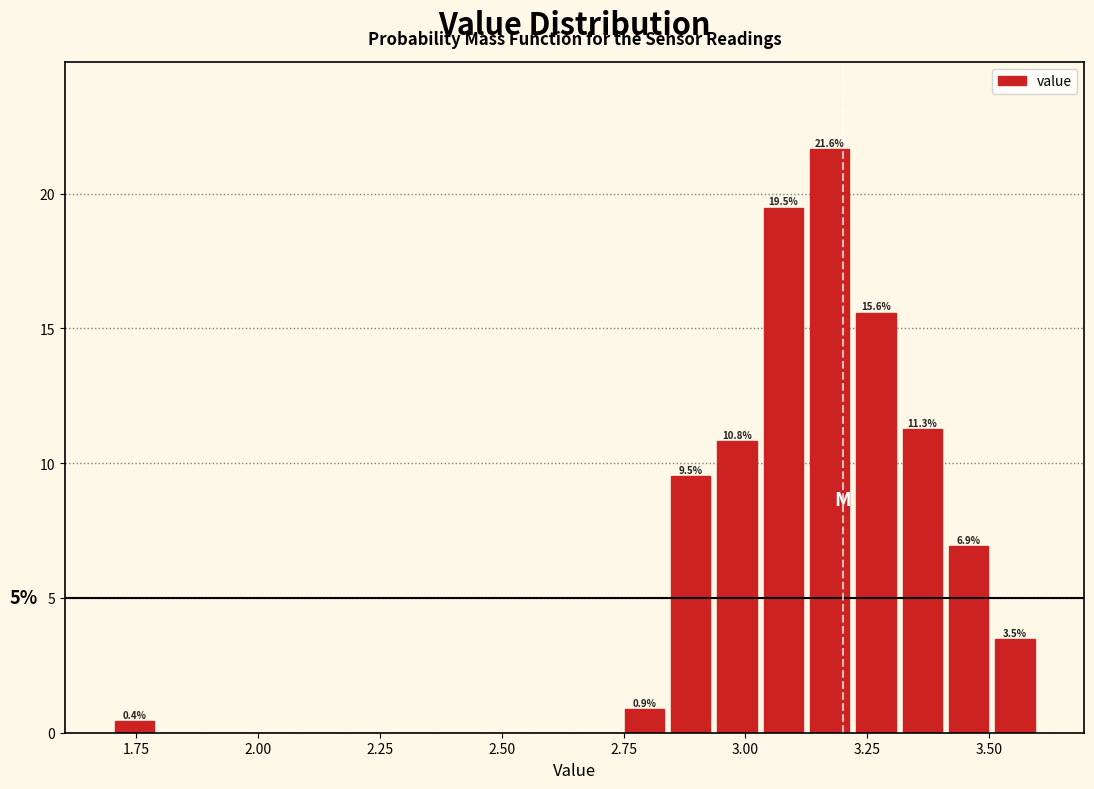

Read against the x-axis, roughly where is the centre of the tallest bar?

3.15